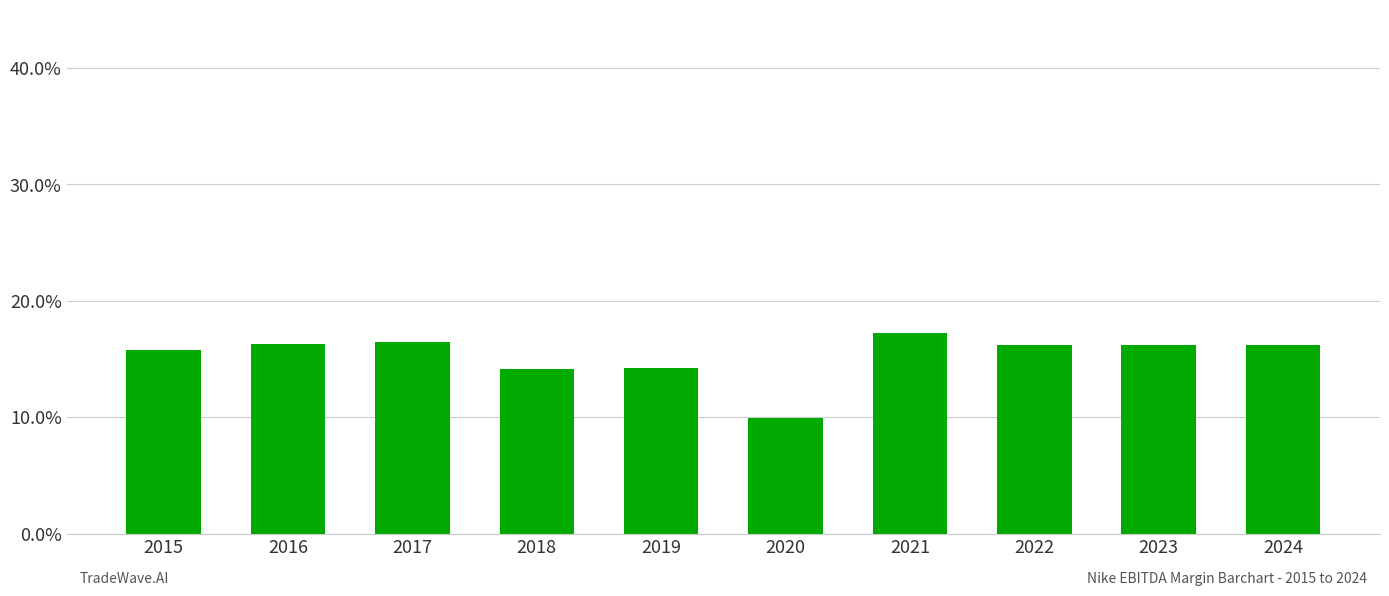

Reading left to right, transcribe all the data shown in this chart.

2015=0.2	2016=0.2	2017=0.2	2018=0.1	2019=0.1	2020=0.1	2021=0.2	2022=0.2	2023=0.2	2024=0.2